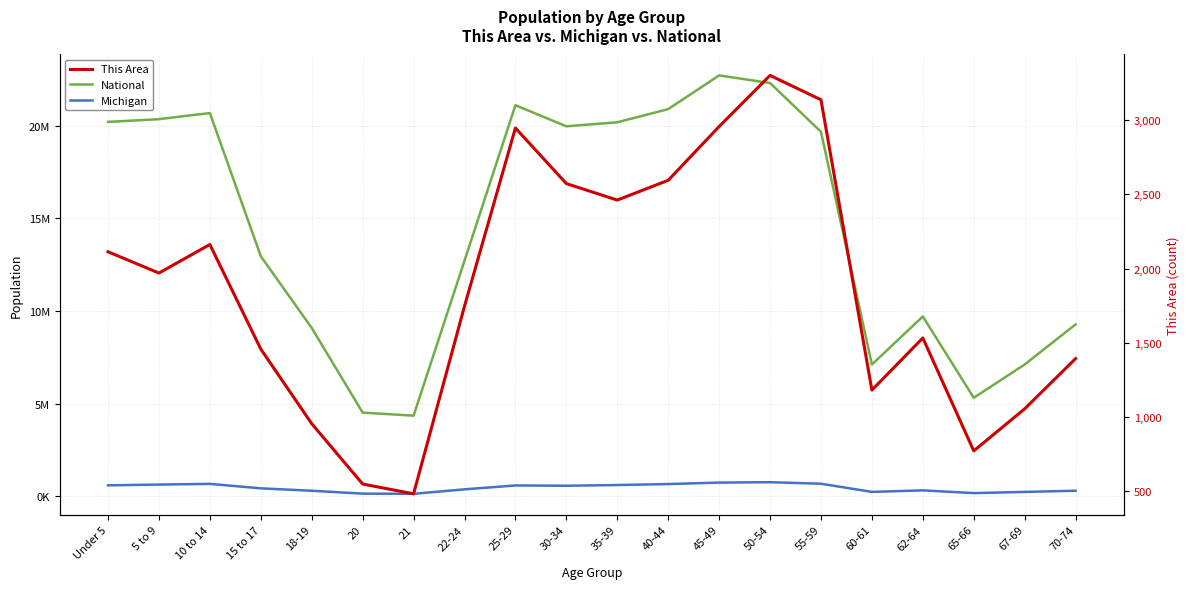

Count the number of categories in the chart.

20